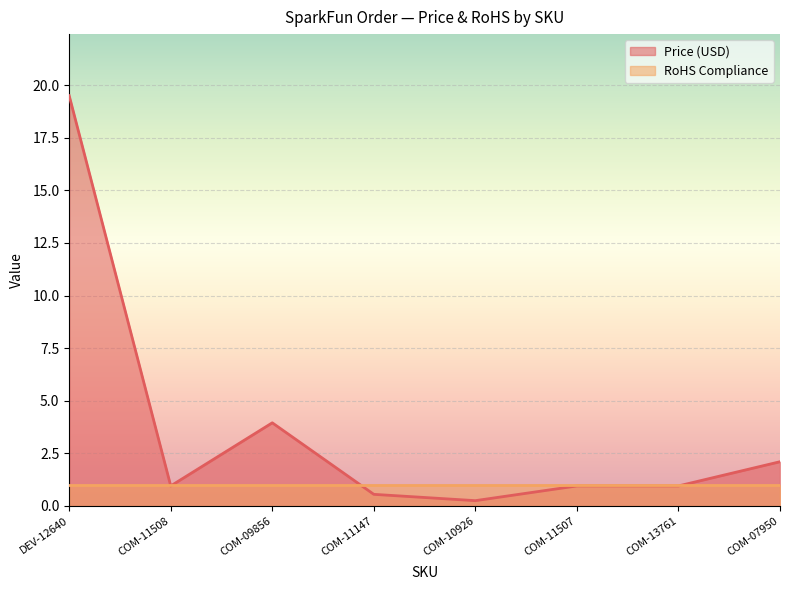

How many points are lower than both their immediate neighbors (excluding endpoints)?

2